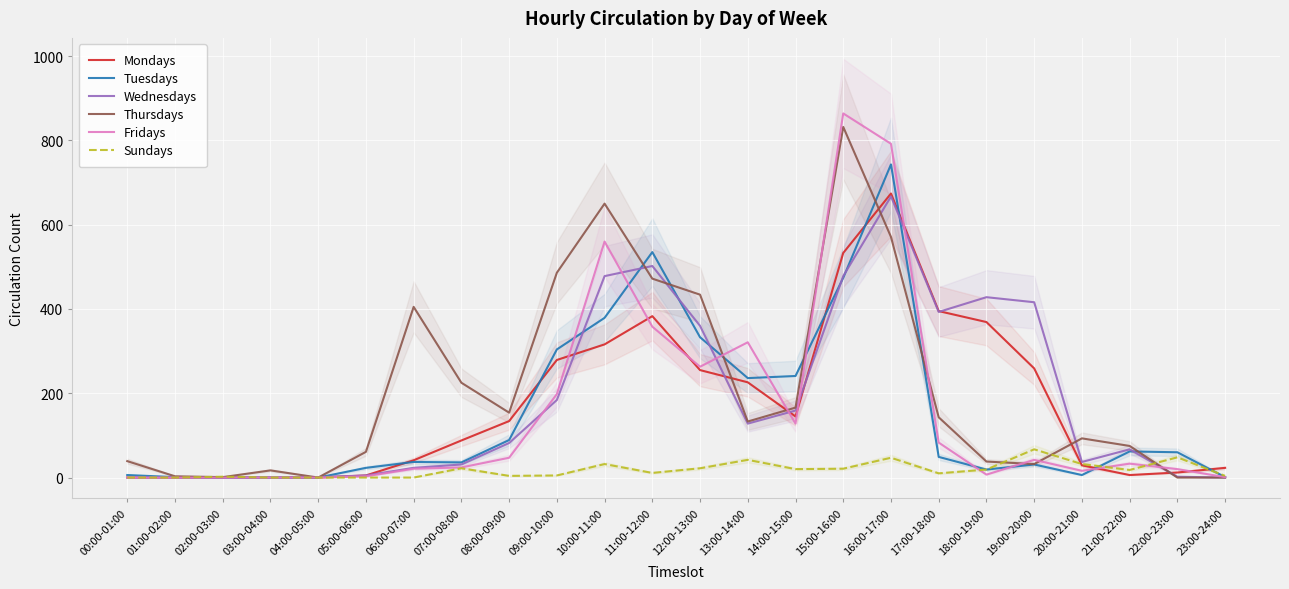

The Thursdays series shows 970 at 10:00-11:00. True or false?

False